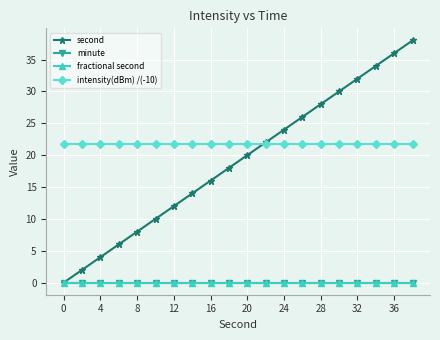

What is the greatest value displayed?

38.0